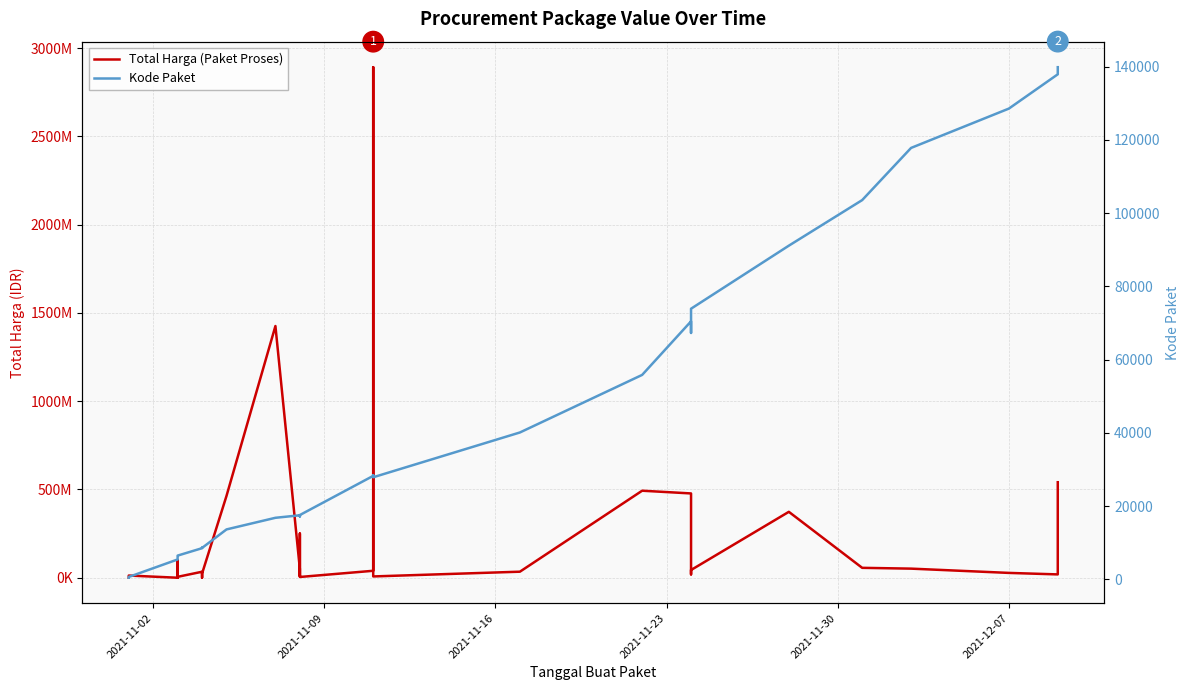

The value of Kode Paket at 10 is 5474. True or false?

False